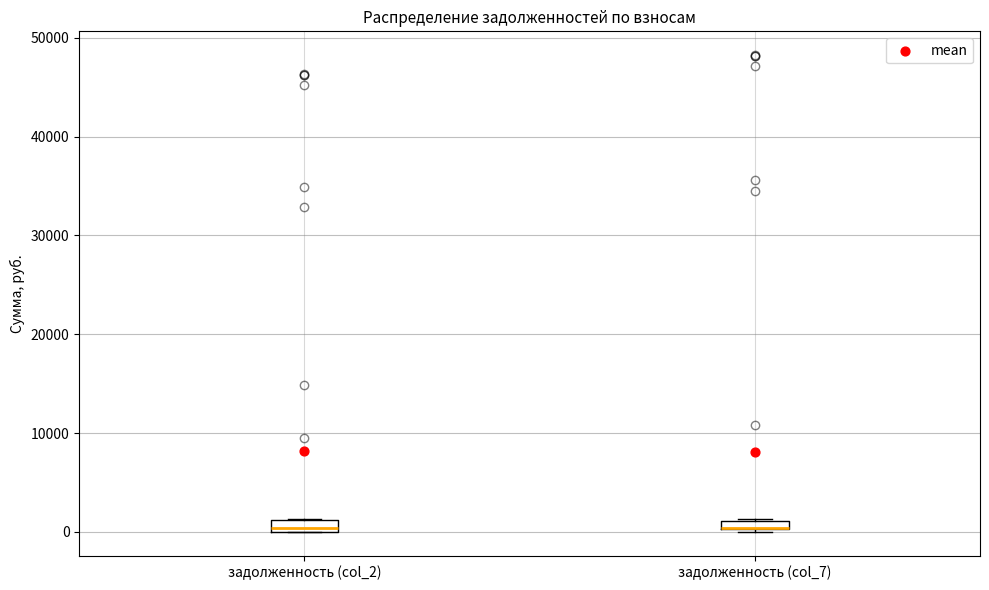

Where is the lower edge of the box for задолженность (col_7) on the y-axis? The values are not printed on the chart, so give them approximately, as read against the axis.

0